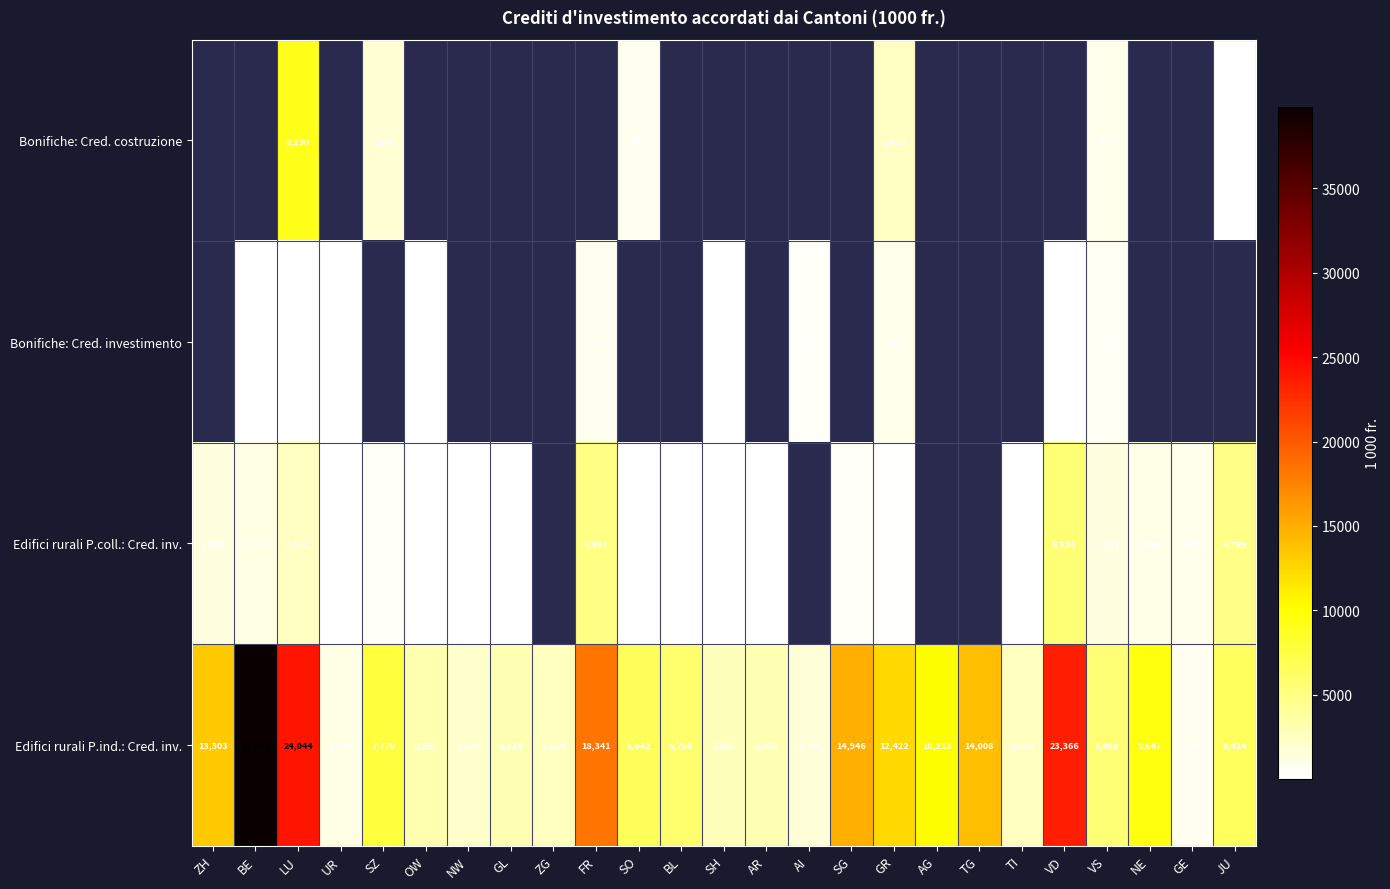

What is the minimum value for Edifici rurali P.ind.: Cred. inv.?

654